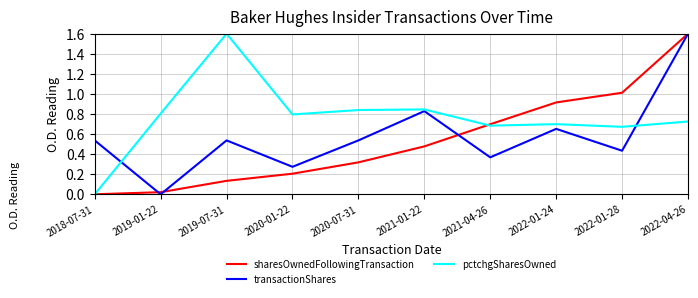

What is the sum of the transactionShares values at 2021-04-26 and 2021-01-22?

1.2